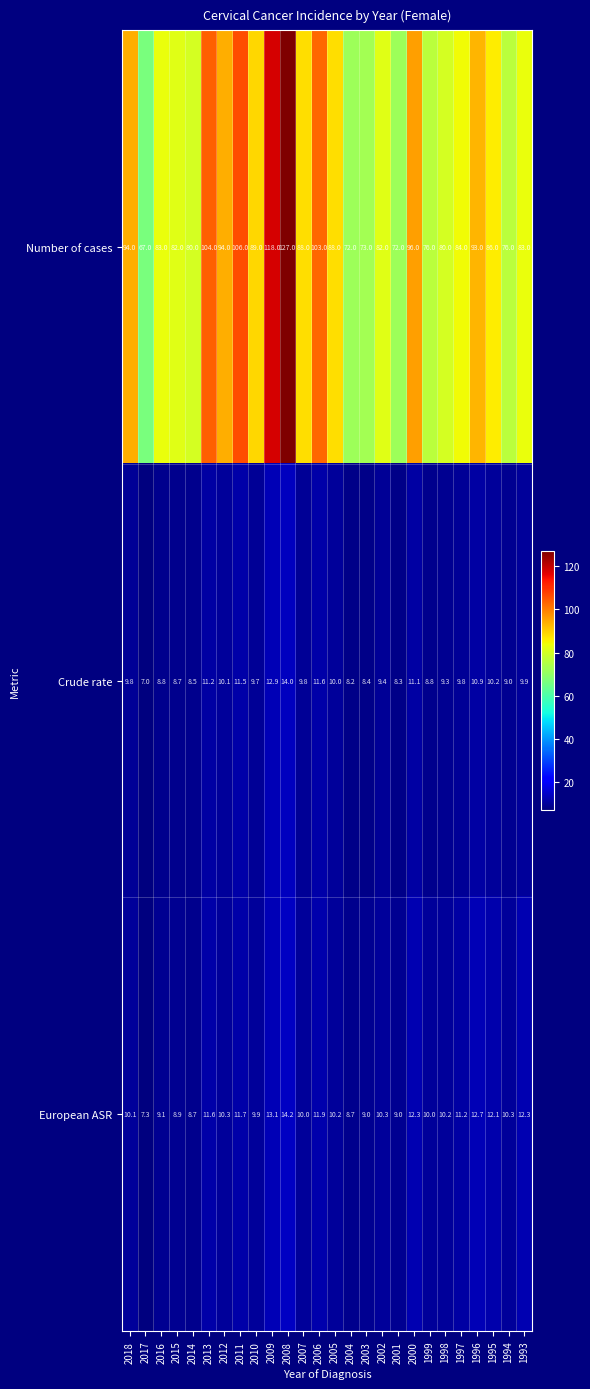

List the series in order of their peak value, lowest first.

Crude rate, European ASR, Number of cases